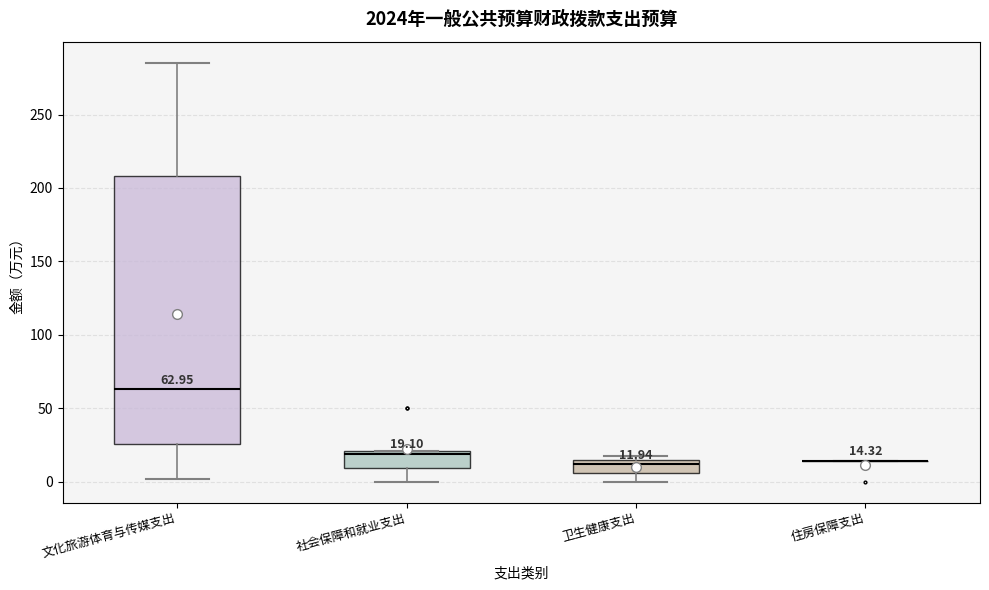

Which box is the tallest, from its lower edge to its upper edge?

文化旅游体育与传媒支出